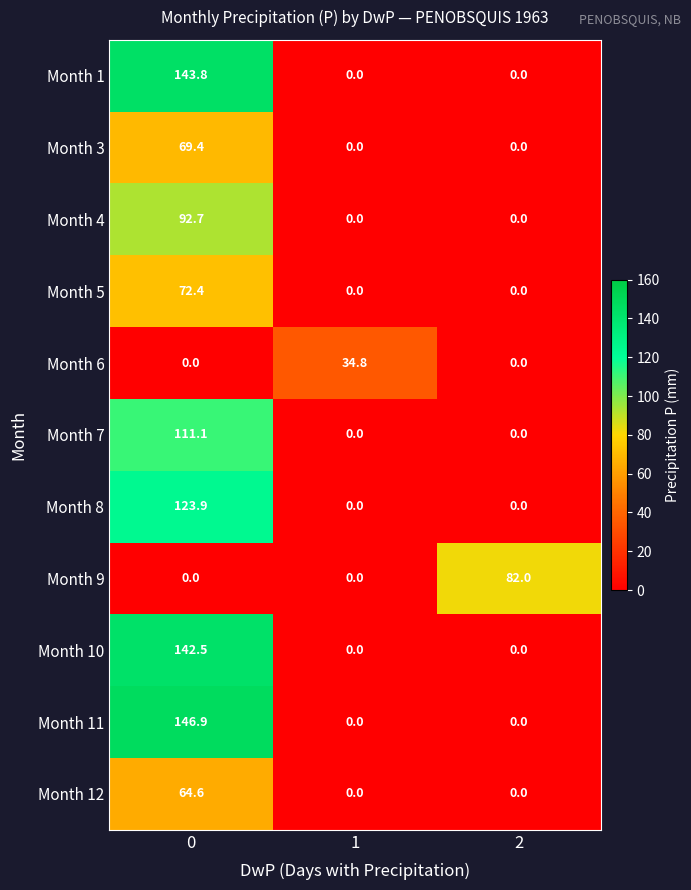

The Month 8 series shows -66.1 at 2. True or false?

False